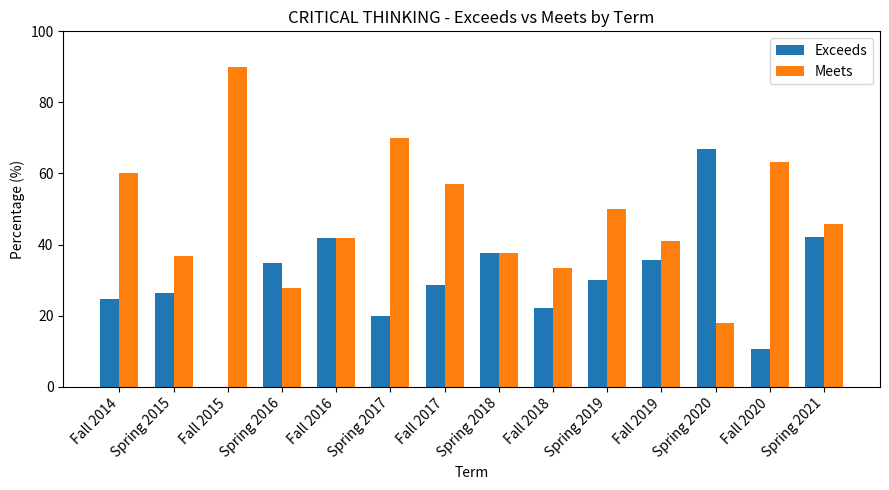

Which series changed the most between Spring 2015 and Spring 2020?

Exceeds